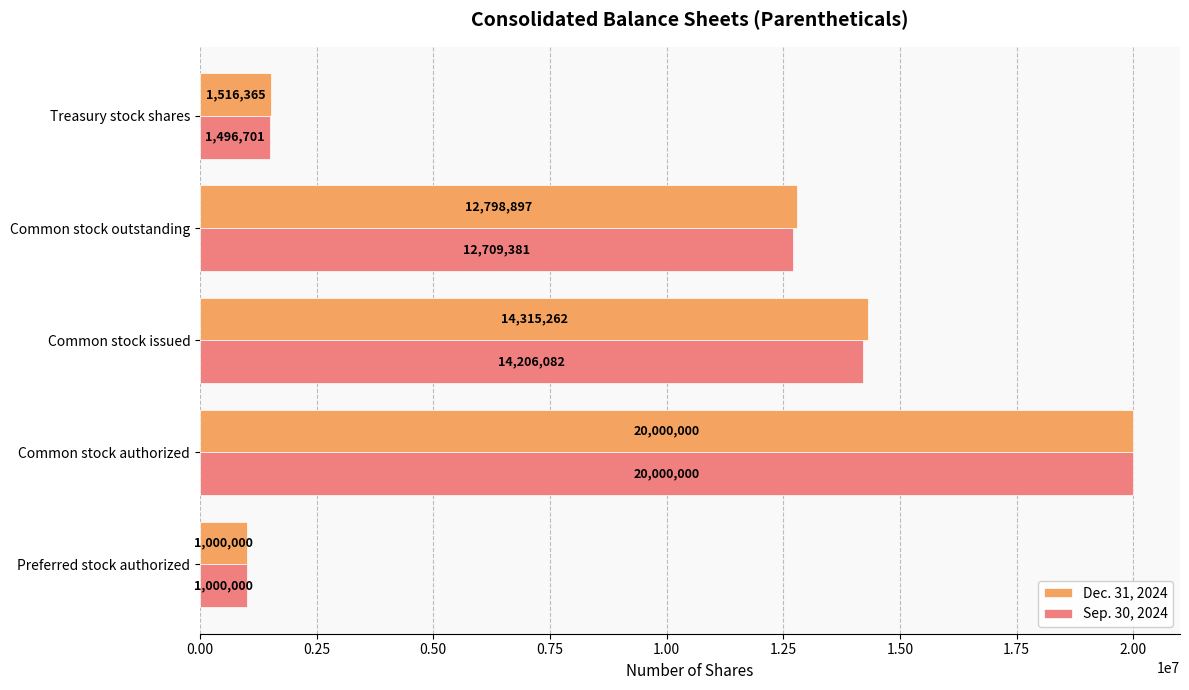

At which category is the sum across all series the highest?

Common stock authorized